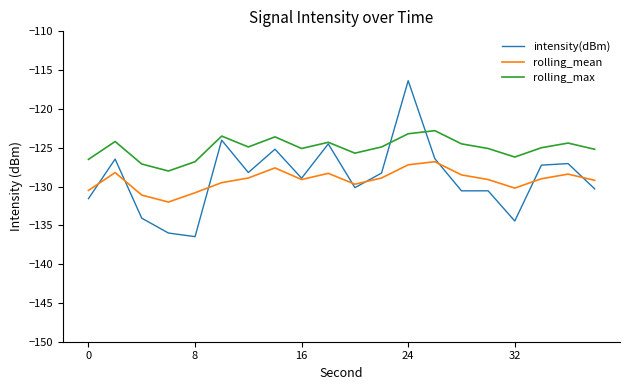

What is the lowest value of the intensity(dBm) series?

-136.5